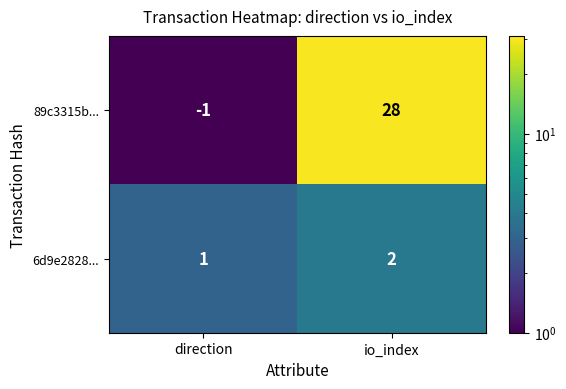

What is the total value across all series at direction?

0